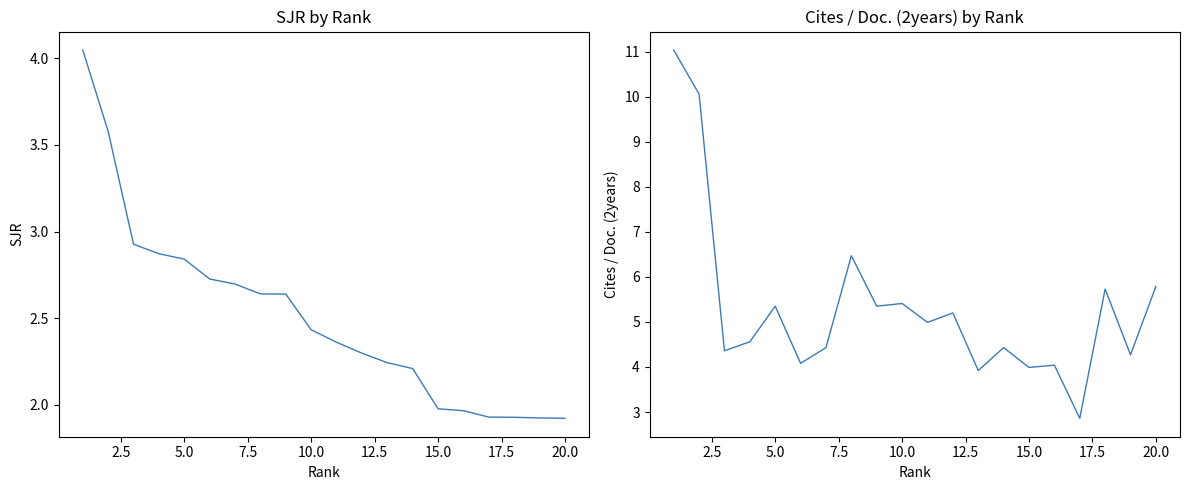

How many values in the SJR series are below 2?

6